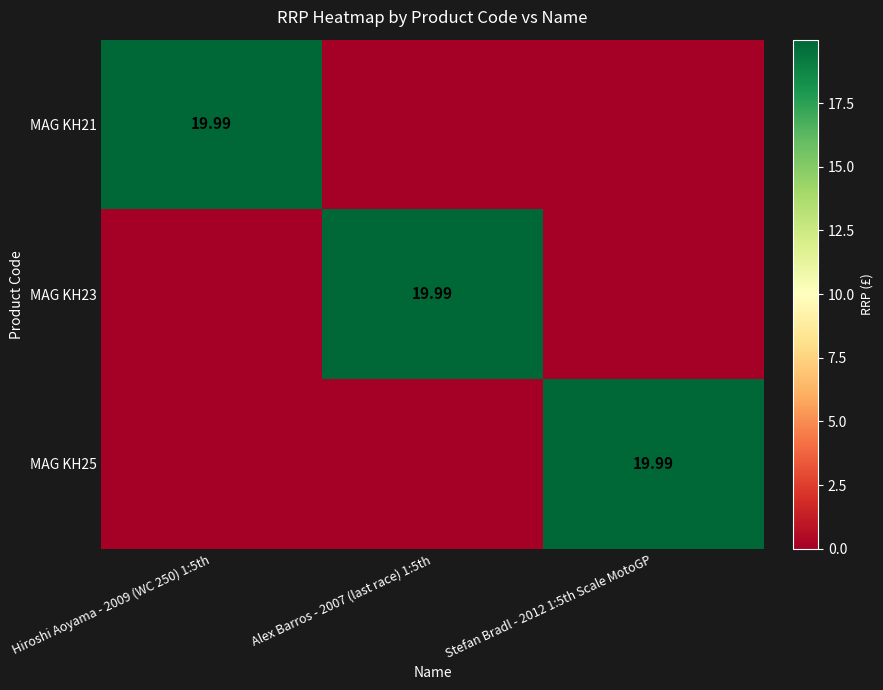

Is the value of MAG KH23 at Alex Barros - 2007 (last race) 1:5th greater than the value of MAG KH25 at Alex Barros - 2007 (last race) 1:5th?

Yes